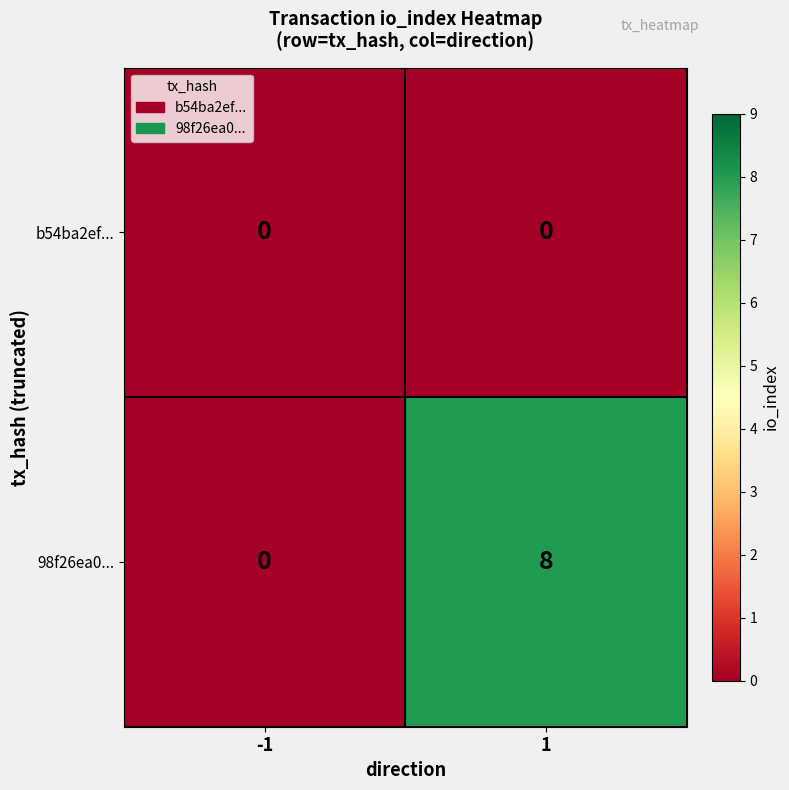

The 98f26ea0... series shows 8 at 1. True or false?

True